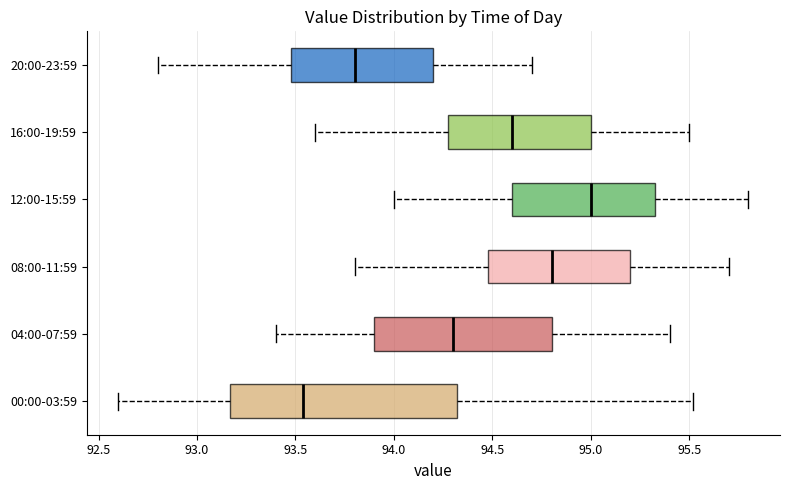

Comparing the boxes themselves (not the whiskers), which one is the widest?

00:00-03:59